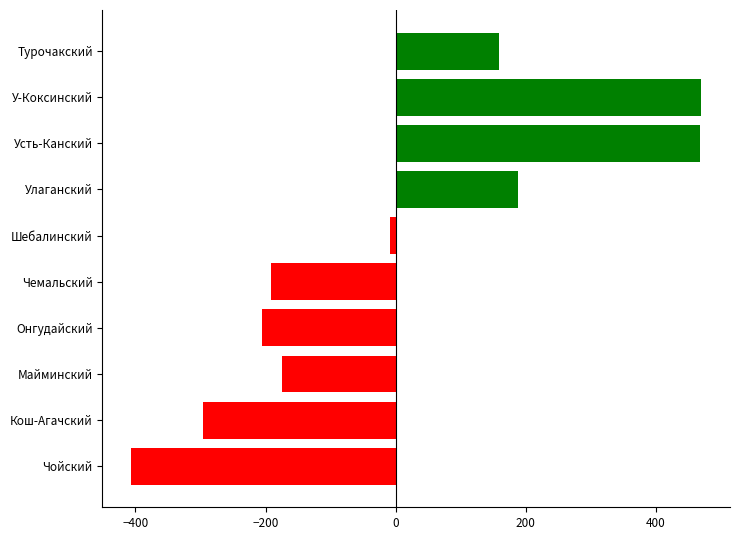

How many data points does each series have?

10